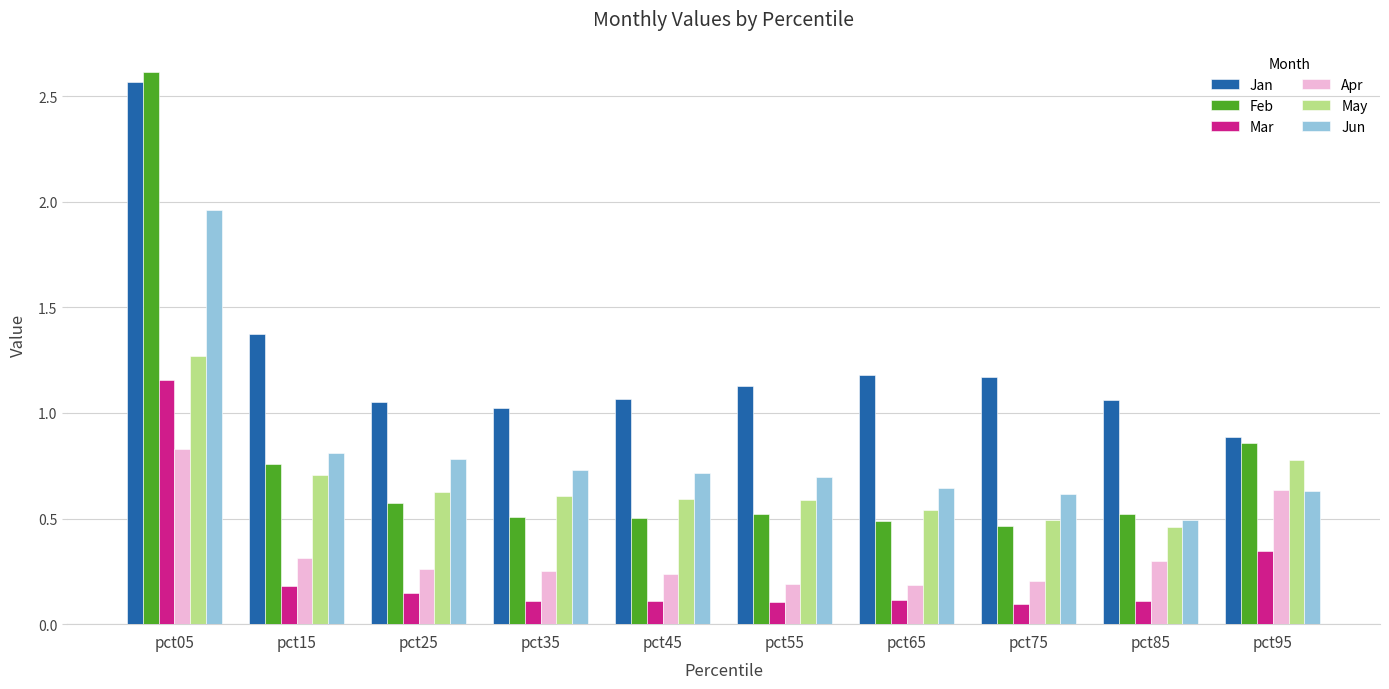

How many groups of bars are there?

10